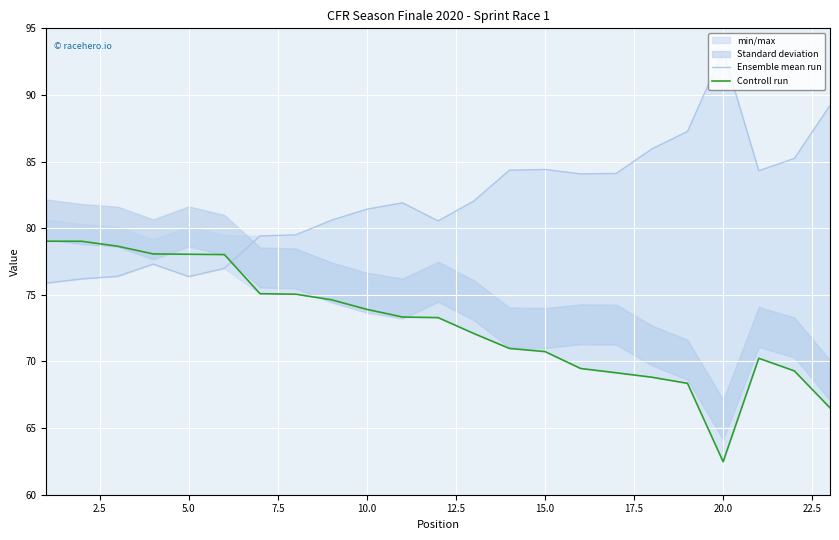

Is it true that Controll run equals 73.9 at 10.0?

True